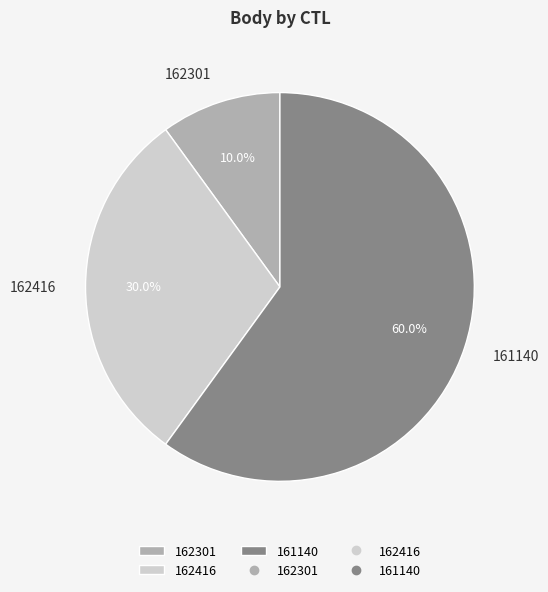

True or false: 162416 accounts for 19% of the total.

False